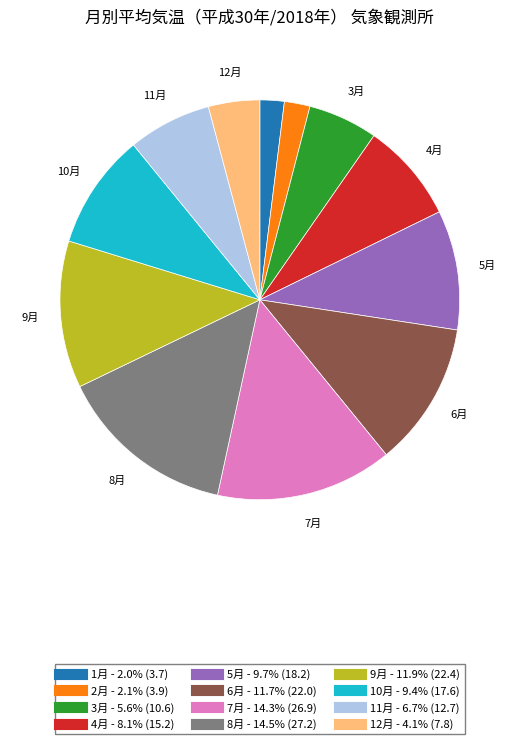

Is 1月 the majority of the pie?

No